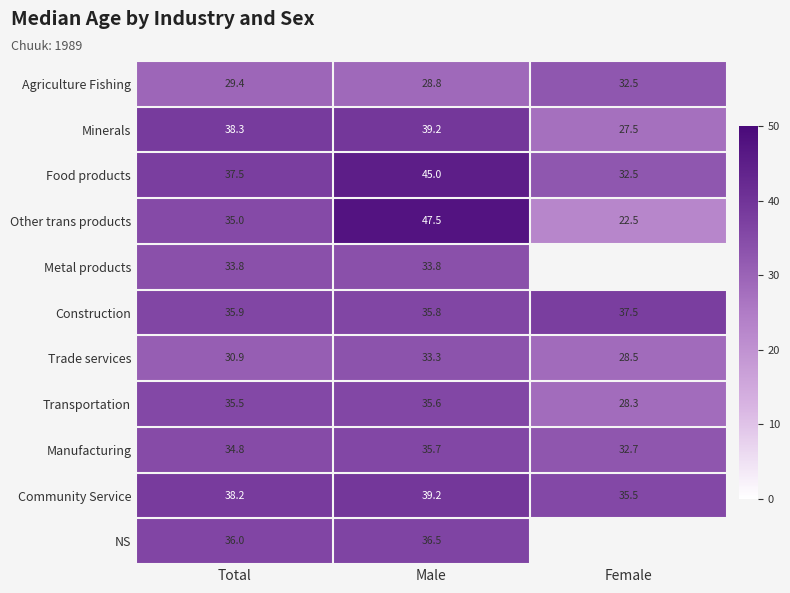

Where is Trade services nearest to the value 30?

Total